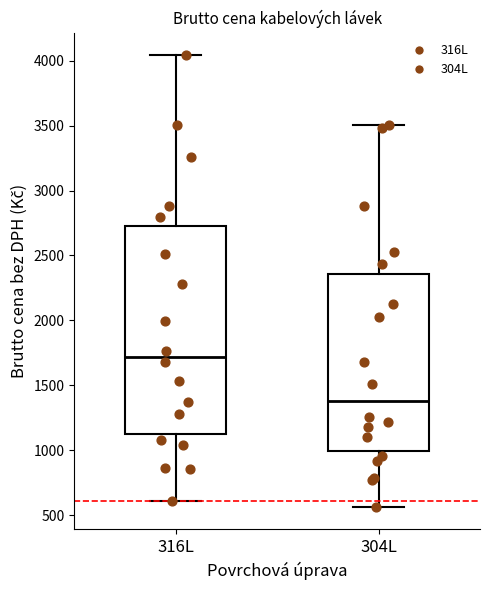

Which box has the highest median line?

316L